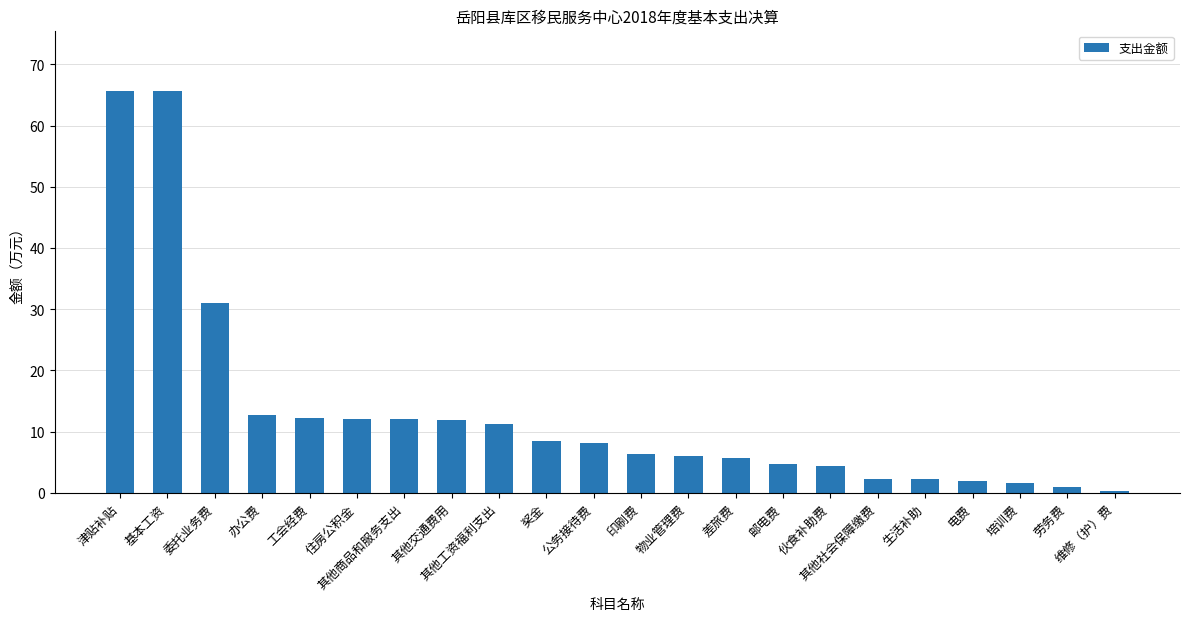

True or false: the data shows 4.7 at 邮电费.

True